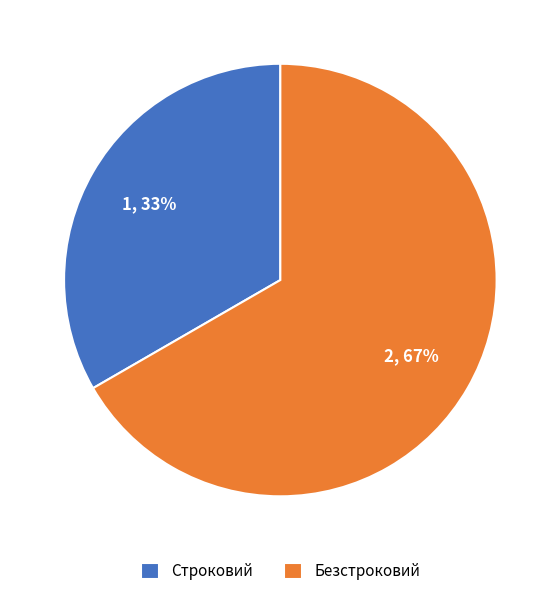

To the nearest percent, what percentage of the pie is Строковий?

33%